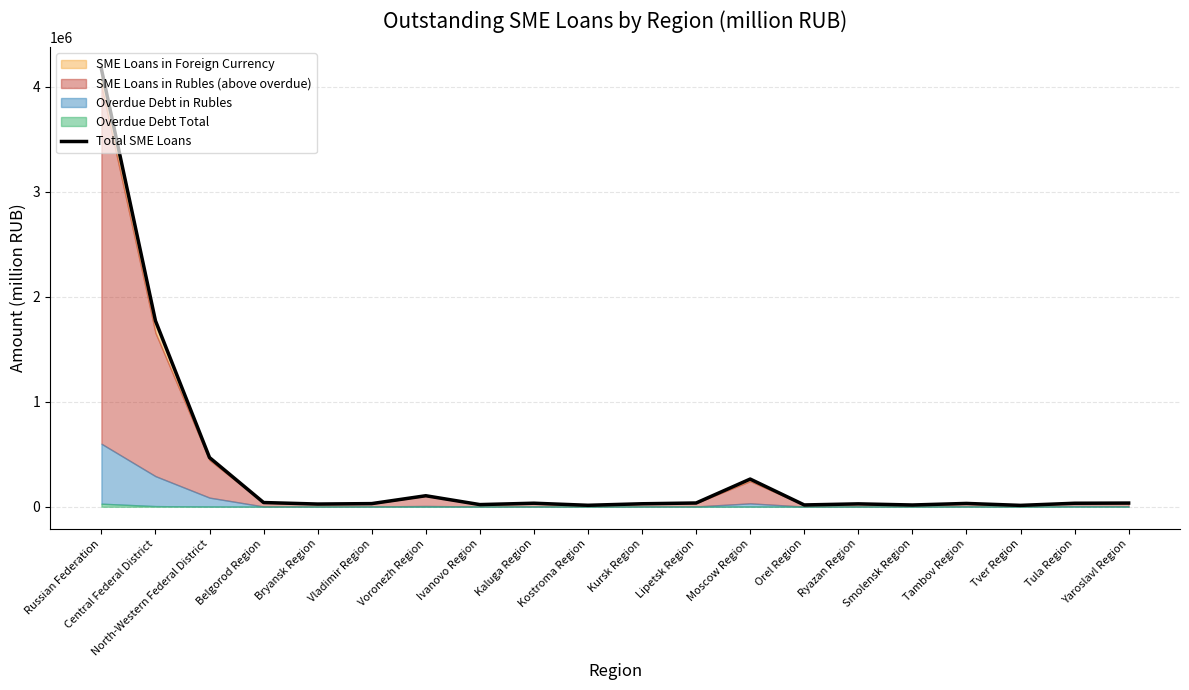

How many data points are above 33574?

9